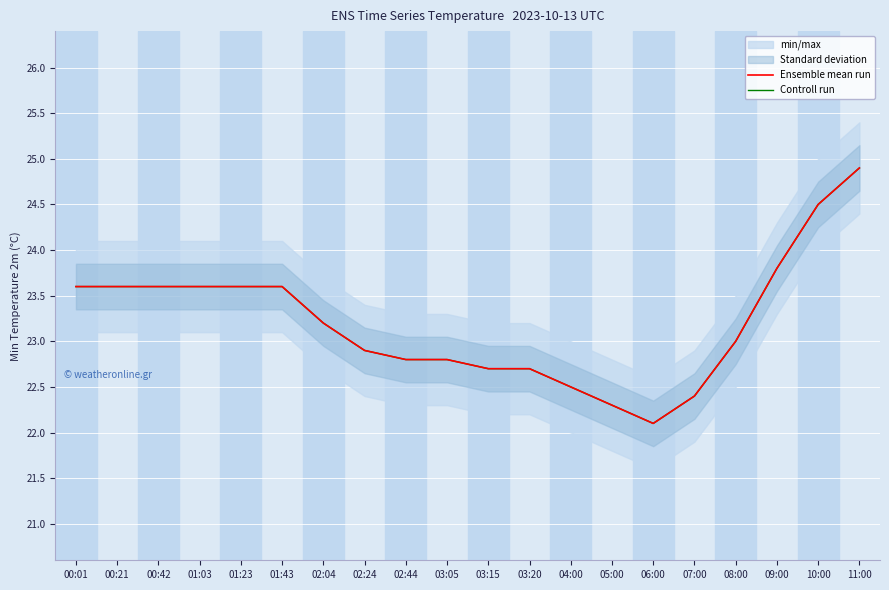

Rank the categories by Controll run value from highest to lowest.

11:00, 10:00, 09:00, 00:01, 00:21, 00:42, 01:03, 01:23, 01:43, 02:04, 08:00, 02:24, 02:44, 03:05, 03:15, 03:20, 04:00, 07:00, 05:00, 06:00